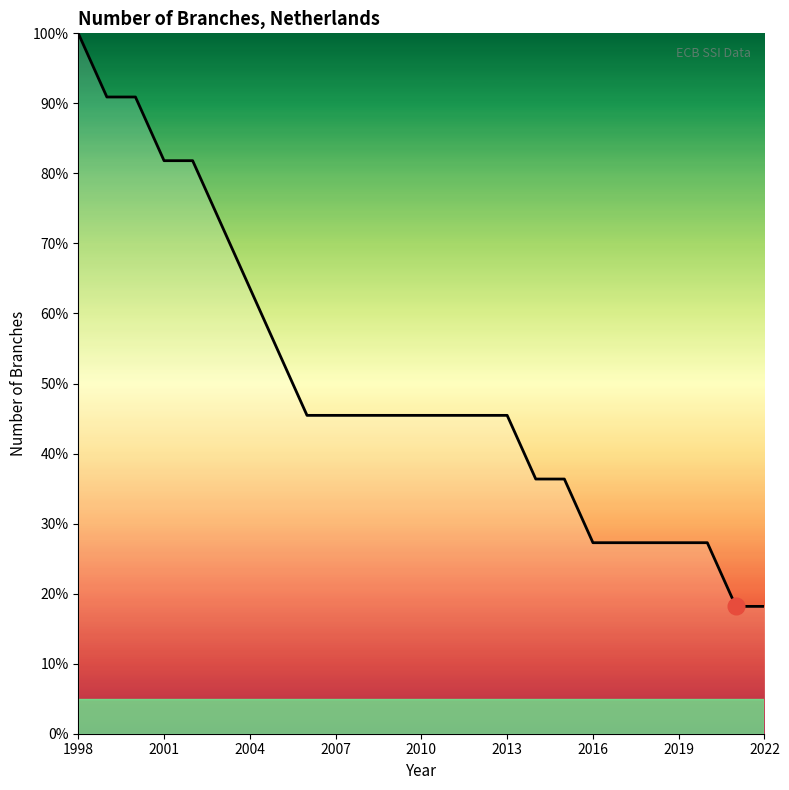

What is the greatest value displayed?

100.0